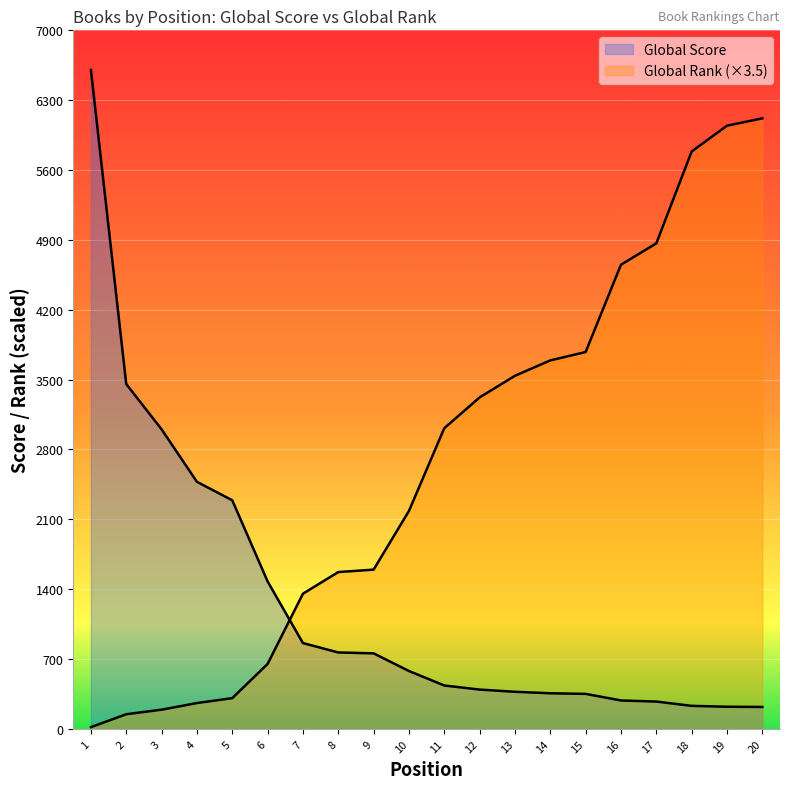

How many values in the Global Score series exceed 580?

9